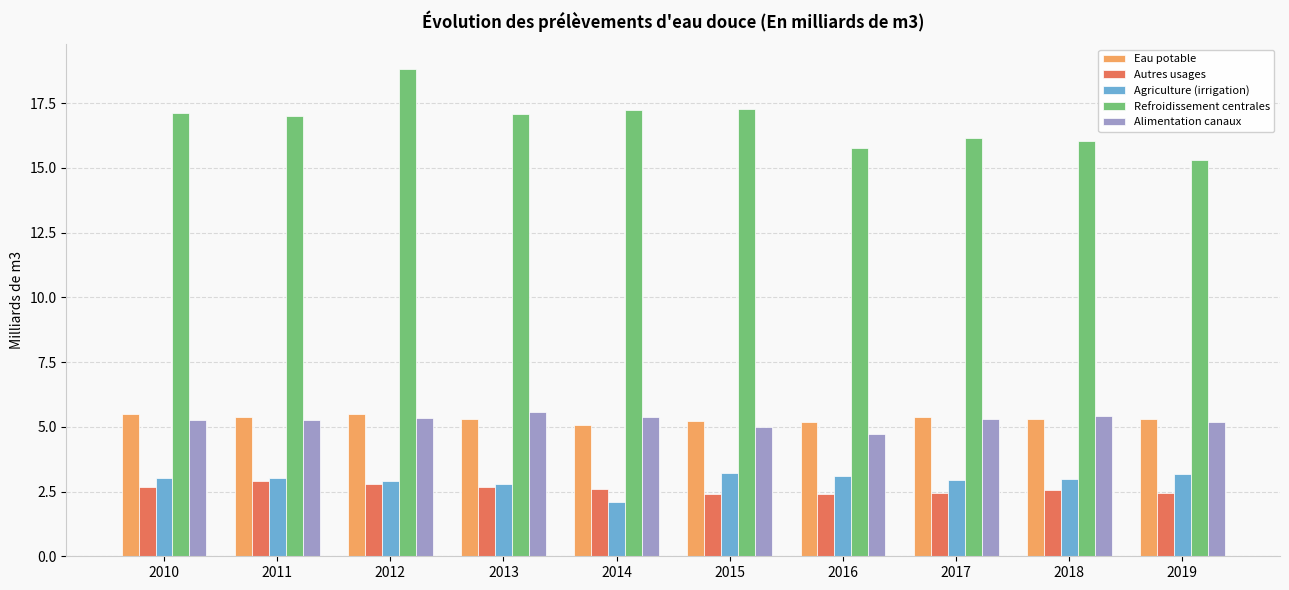

At which category is the sum across all series the highest?

2012